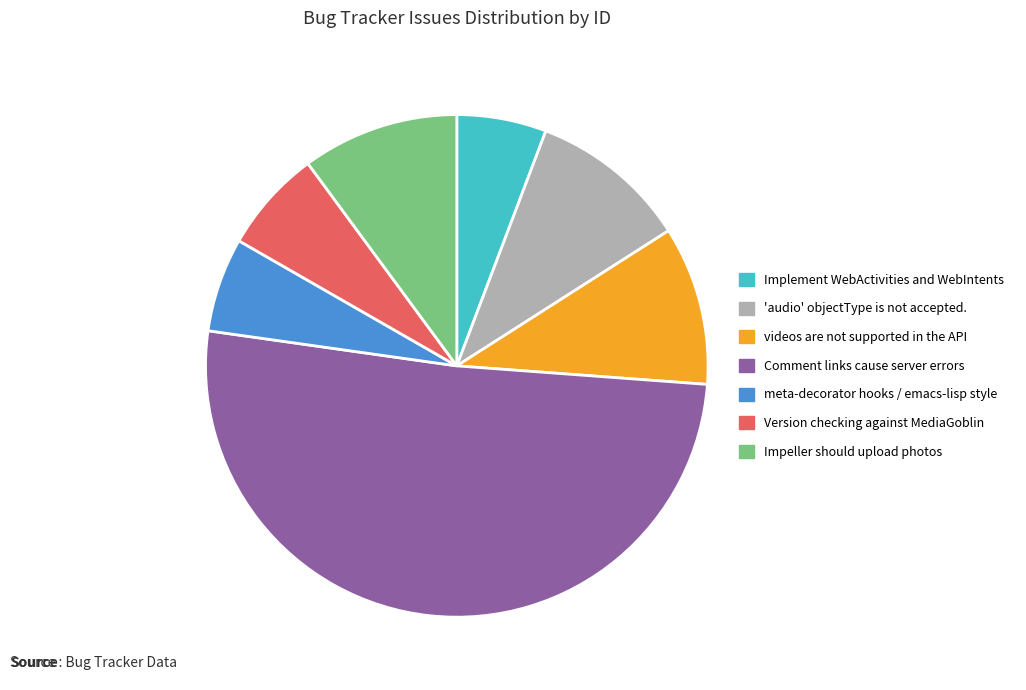

True or false: Impeller should upload photos accounts for 16% of the total.

False